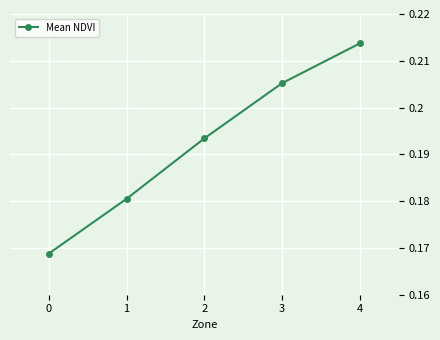

List the labels in order of value, smallest first.

0, 1, 2, 3, 4